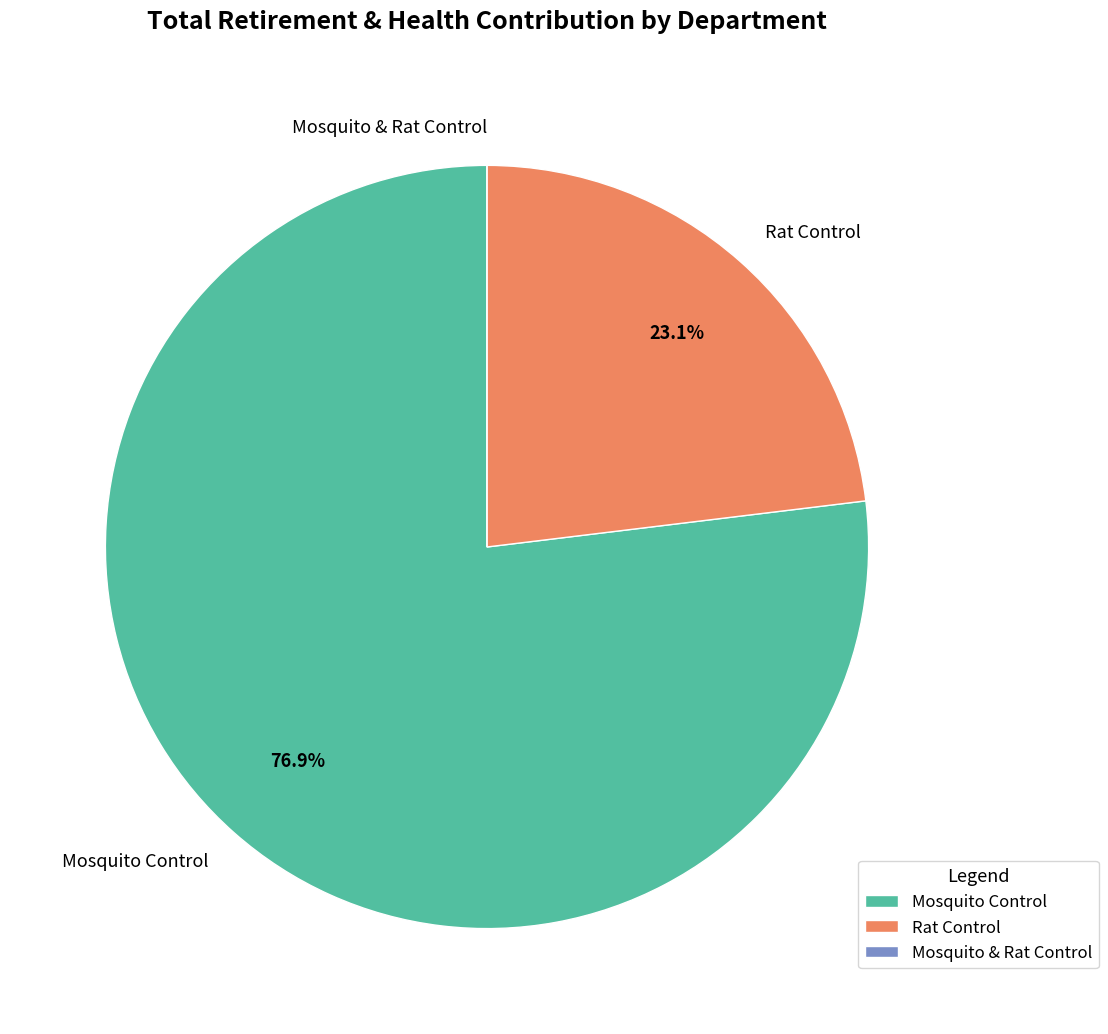

To the nearest percent, what portion does Mosquito Control represent?

77%